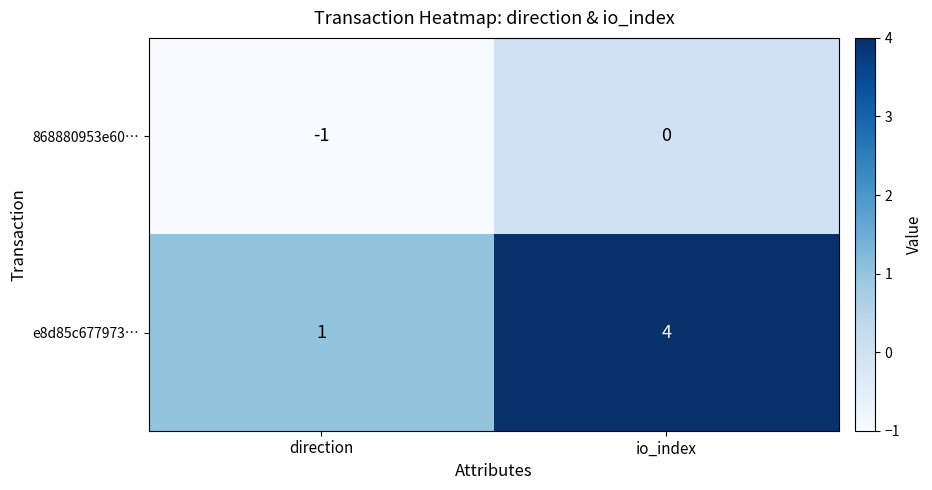

Is it true that e8d85c677973… equals 4 at io_index?

True